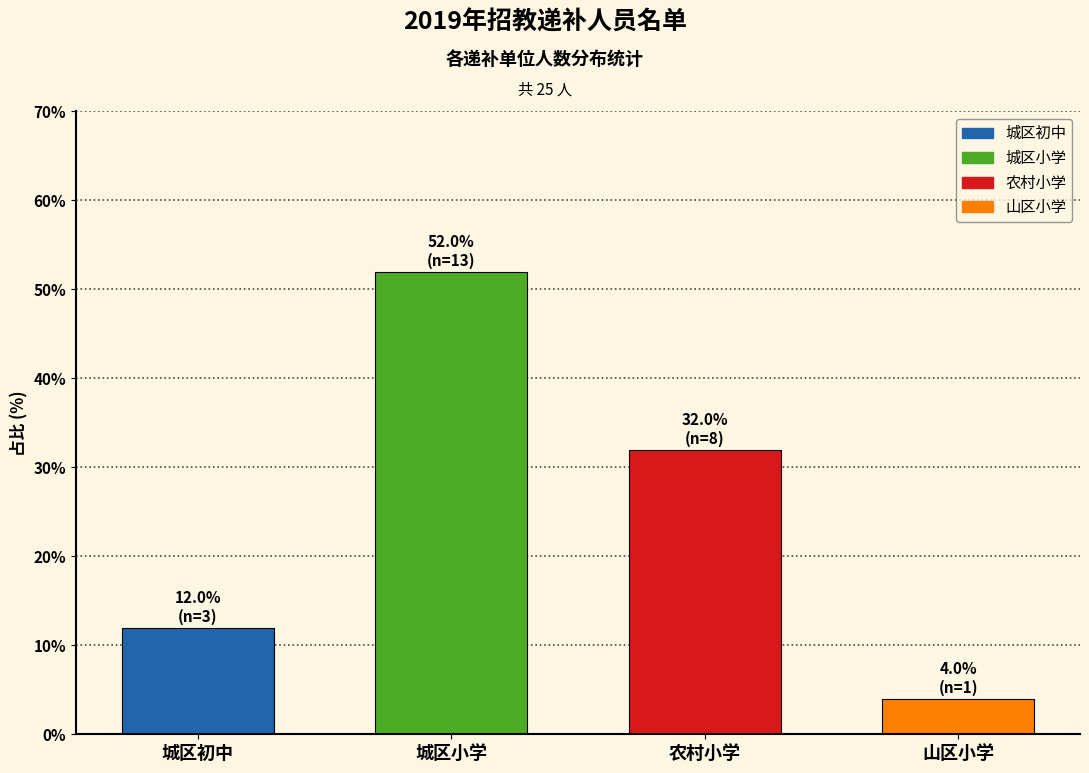

Reading left to right, extract all data points from this chart.

12	52	32	4